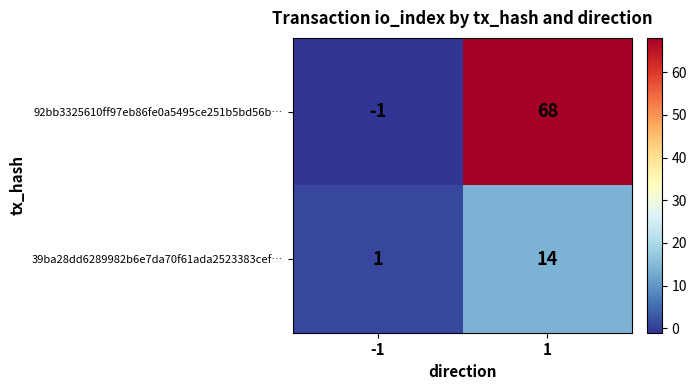

What is the sum of all 39ba28dd6289982b6e7da70f61ada2523383cef… values?

15